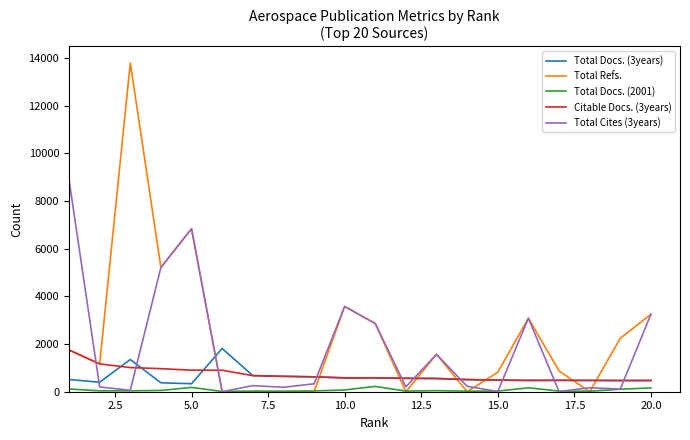

True or false: Citable Docs. (3years) and Total Docs. (2001) cross at least once.

False